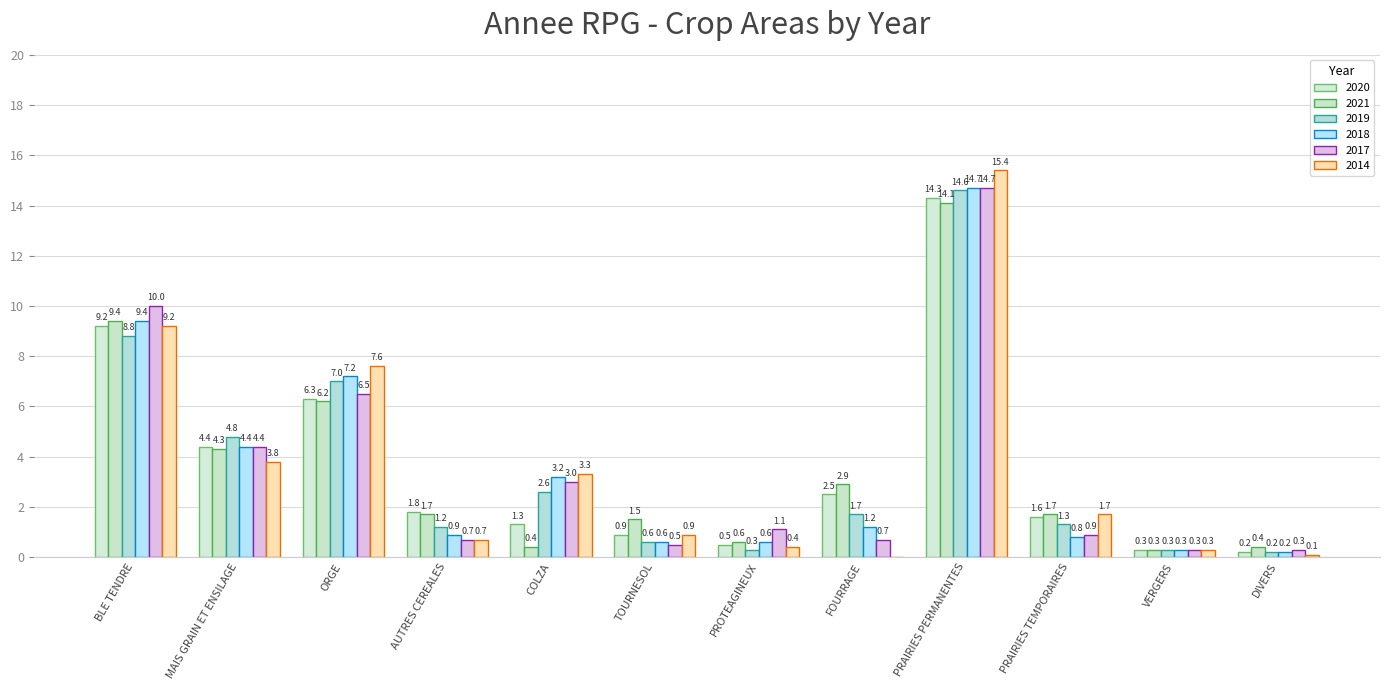

Which has a higher value, ORGE or COLZA?

ORGE